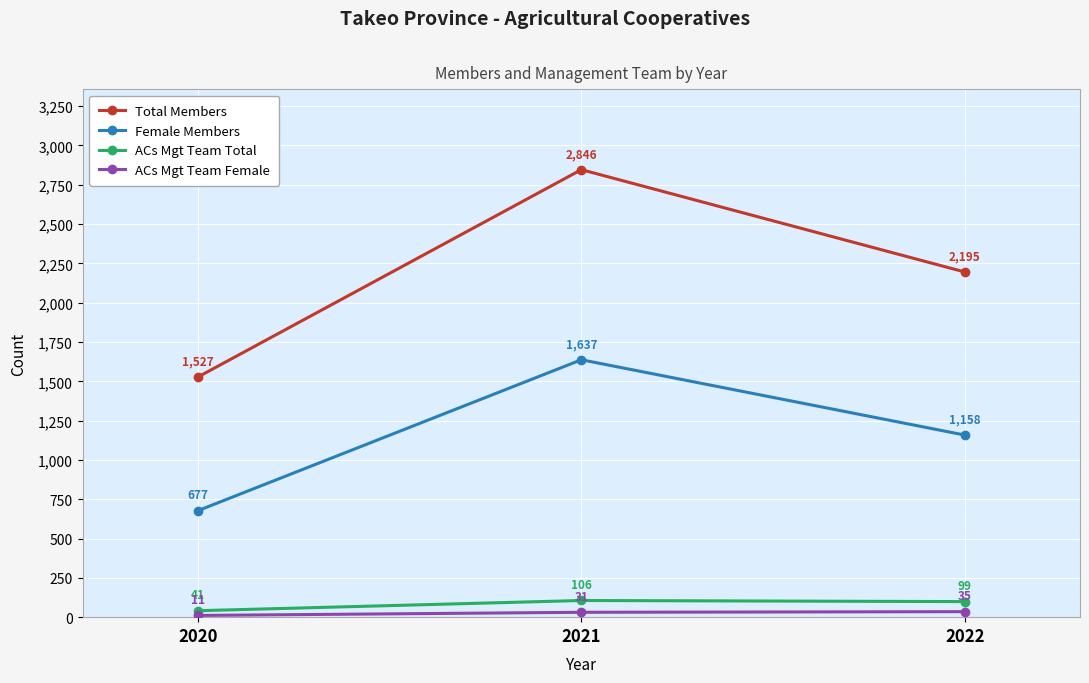

What is the value of the ACs Mgt Team Female point at the 3rd from the left?

35